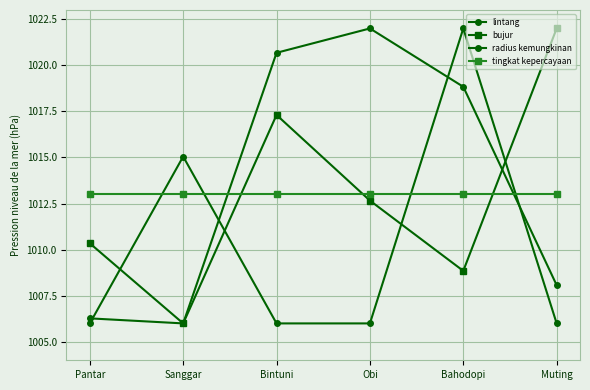

What is the approximate value of lintang at Bintuni?

1020.7